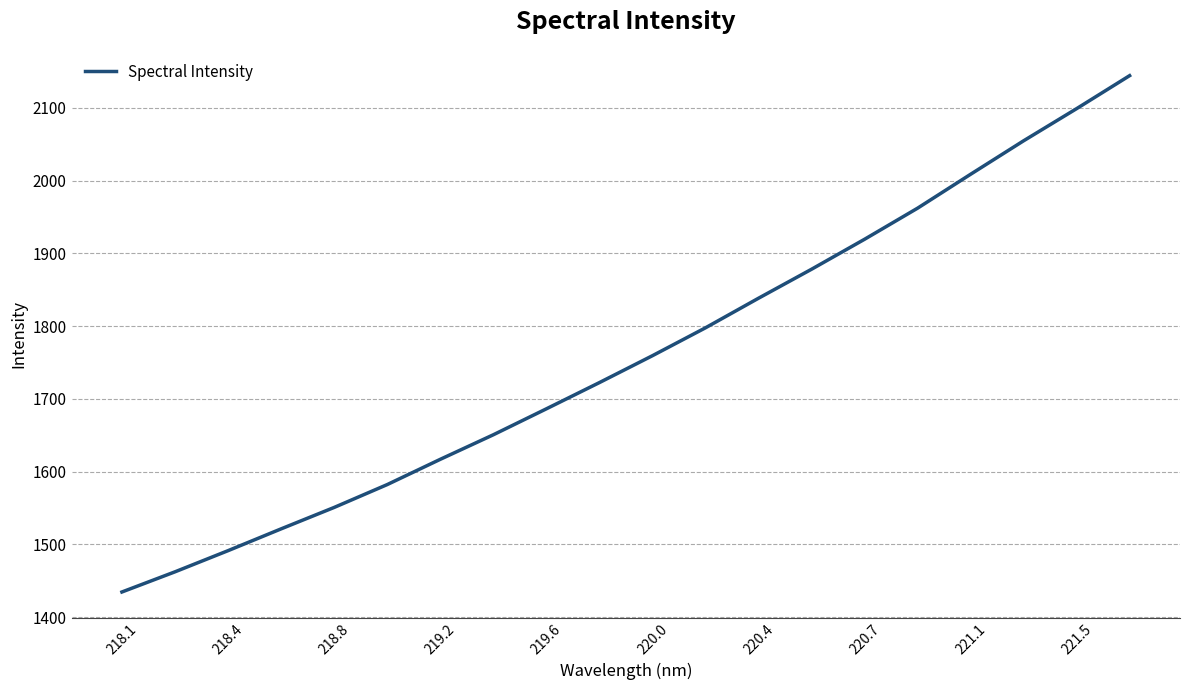

Does the chart display data point markers on the line(s)?

No